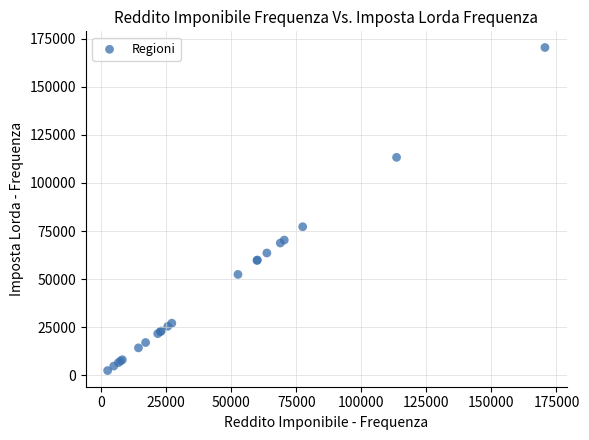

What Y value in the scatter plot is closest to 86468?

77258